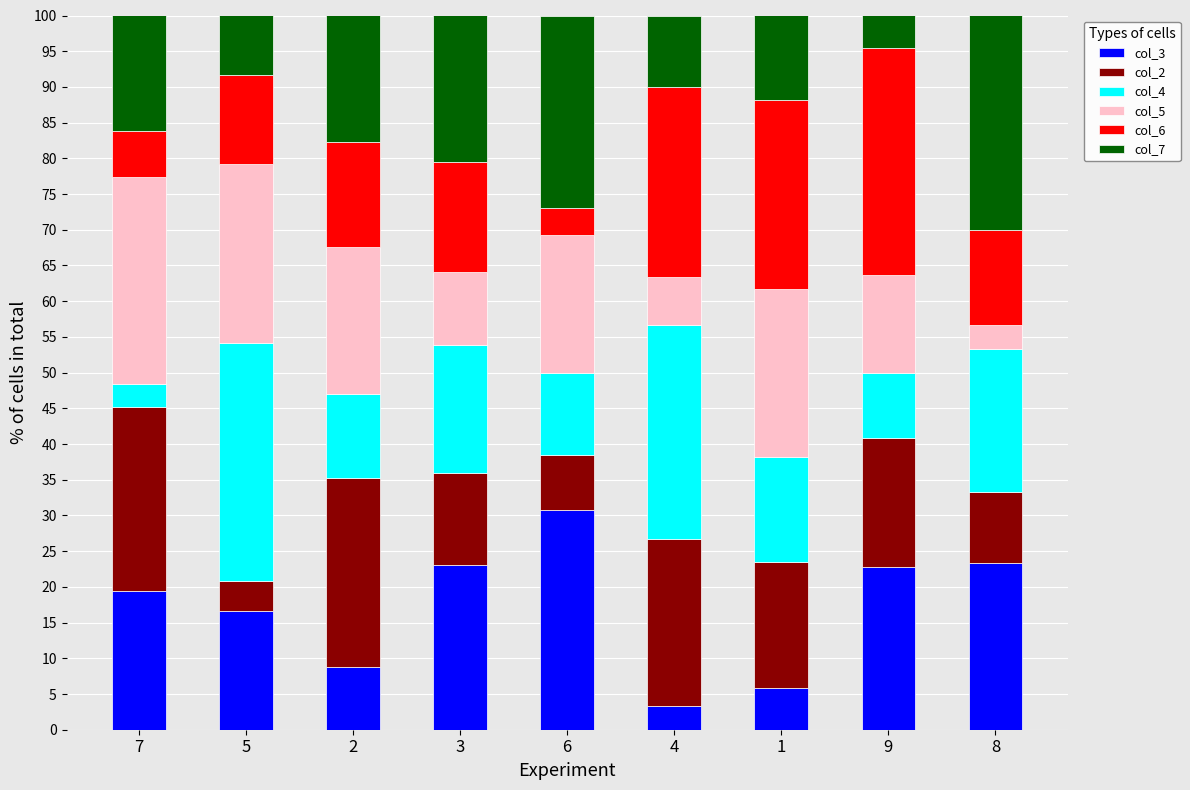

The value of col_3 at 3 is 23.1. True or false?

True